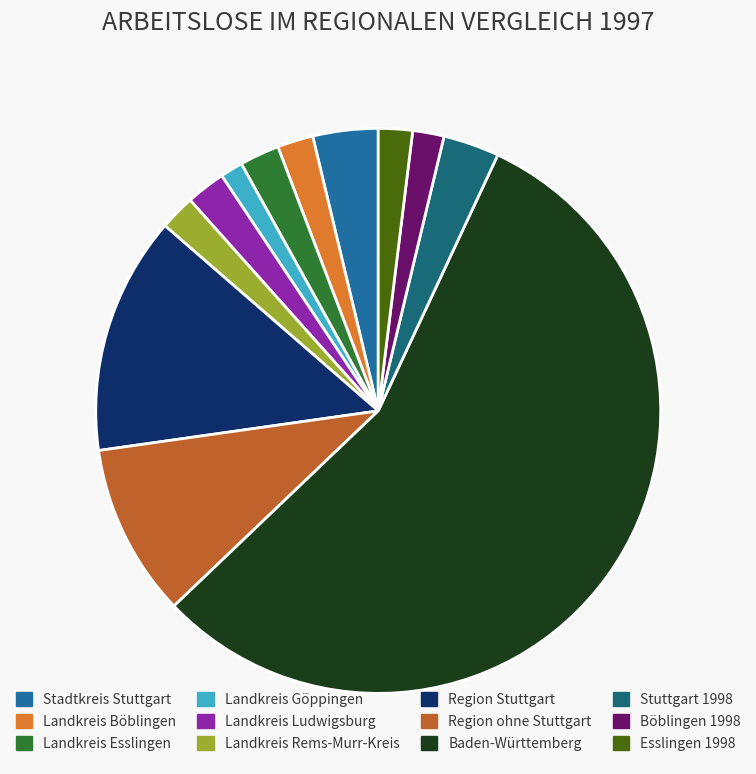

Between Region Stuttgart and Landkreis Göppingen, which is larger?

Region Stuttgart